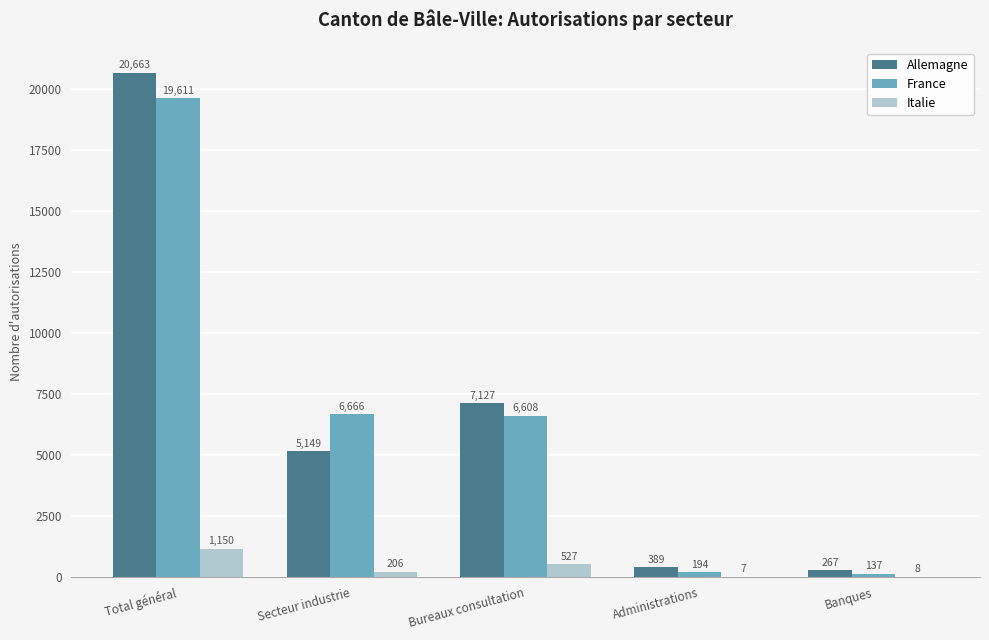

Which series has the largest total across all categories?

Allemagne